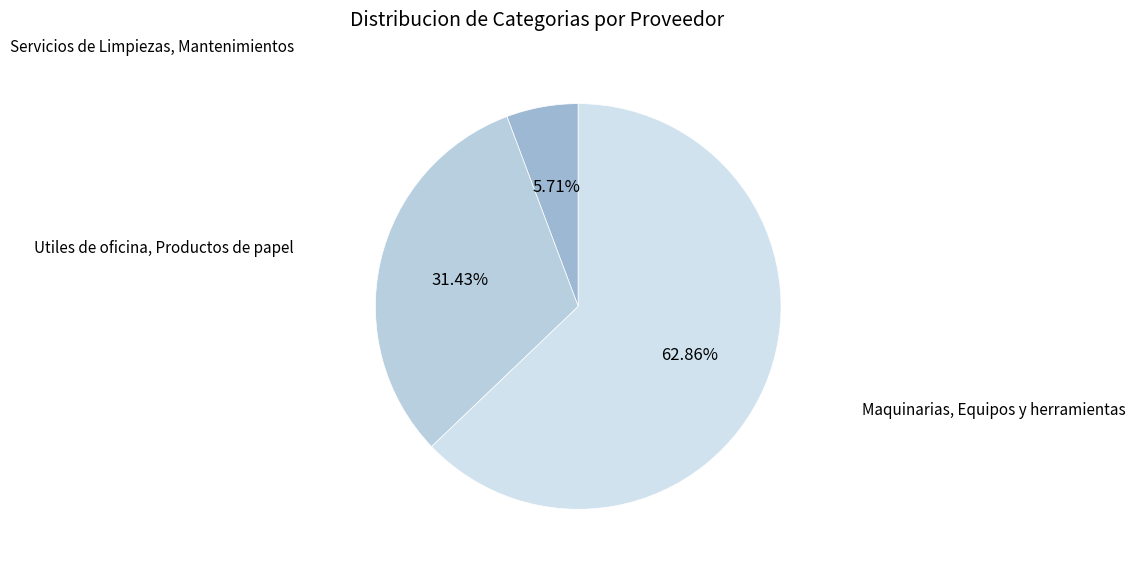

What is the largest slice in the pie chart?

Maquinarias, Equipos y herramientas